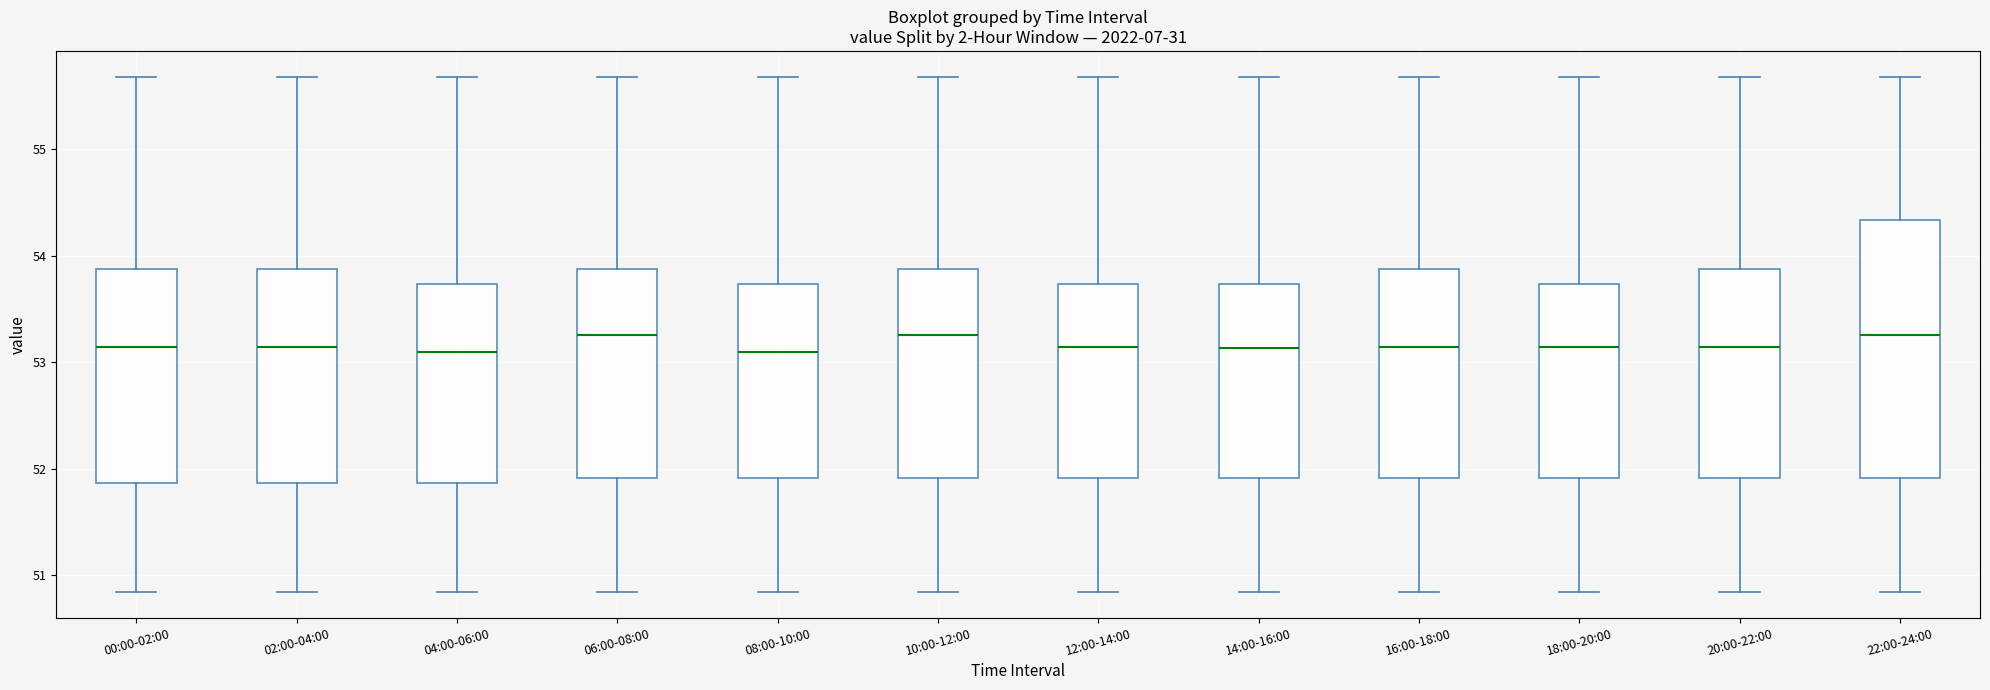

Reading left to right, transcribe this box plot: for each box, give where its median line is, the range the box spans, and where its two whiskers end, as read against the y-axis. The values are not printed on the chart, so give them approximately, as read against the axis.

00:00-02:00: median 53.1, box 51.9 to 53.9, whiskers 50.8 to 55.7
02:00-04:00: median 53.1, box 51.9 to 53.9, whiskers 50.8 to 55.7
04:00-06:00: median 53.1, box 51.9 to 53.7, whiskers 50.8 to 55.7
06:00-08:00: median 53.3, box 51.9 to 53.9, whiskers 50.8 to 55.7
08:00-10:00: median 53.1, box 51.9 to 53.7, whiskers 50.8 to 55.7
10:00-12:00: median 53.3, box 51.9 to 53.9, whiskers 50.8 to 55.7
12:00-14:00: median 53.1, box 51.9 to 53.7, whiskers 50.8 to 55.7
14:00-16:00: median 53.1, box 51.9 to 53.7, whiskers 50.8 to 55.7
16:00-18:00: median 53.1, box 51.9 to 53.9, whiskers 50.8 to 55.7
18:00-20:00: median 53.1, box 51.9 to 53.7, whiskers 50.8 to 55.7
20:00-22:00: median 53.1, box 51.9 to 53.9, whiskers 50.8 to 55.7
22:00-24:00: median 53.3, box 51.9 to 54.3, whiskers 50.8 to 55.7